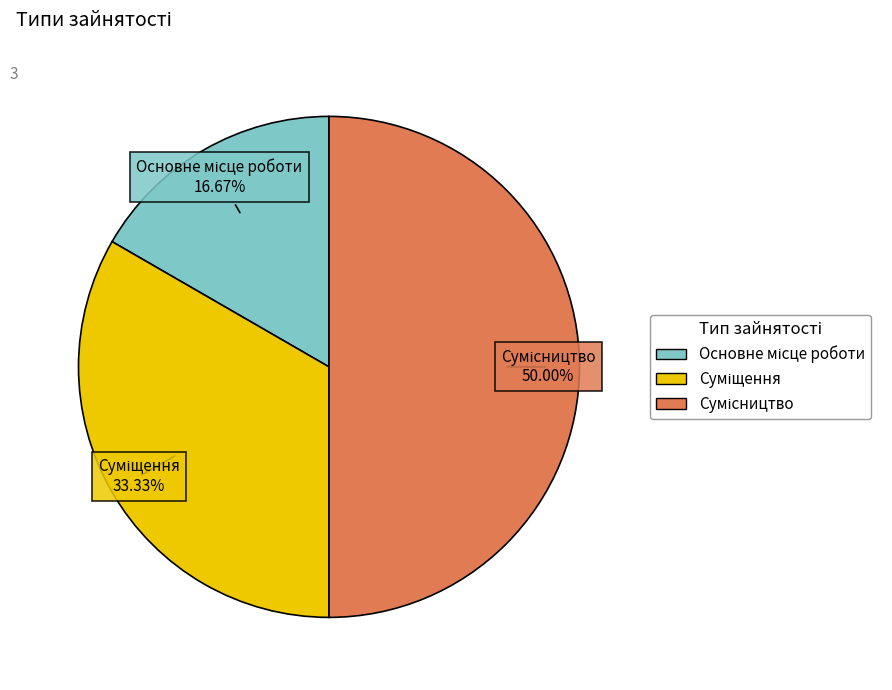

What is the largest slice in the pie chart?

Сумісництво